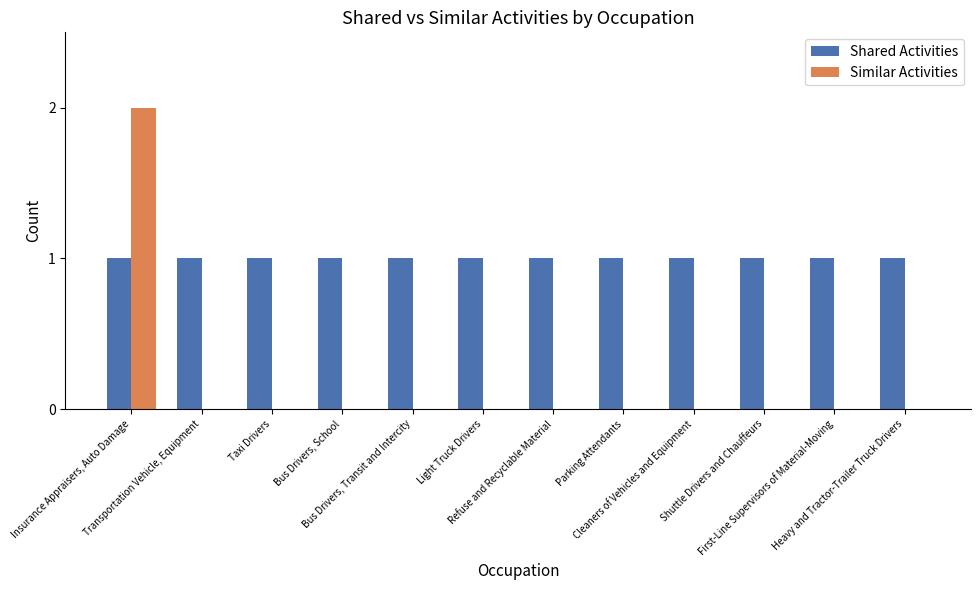

Reading left to right, transcribe all the data shown in this chart.

Shared Activities: Insurance Appraisers, Auto Damage=1	Transportation Vehicle, Equipment=1	Taxi Drivers=1	Bus Drivers, School=1	Bus Drivers, Transit and Intercity=1	Light Truck Drivers=1	Refuse and Recyclable Material=1	Parking Attendants=1	Cleaners of Vehicles and Equipment=1	Shuttle Drivers and Chauffeurs=1	First-Line Supervisors of Material-Moving=1	Heavy and Tractor-Trailer Truck Drivers=1
Similar Activities: Insurance Appraisers, Auto Damage=2	Transportation Vehicle, Equipment=0	Taxi Drivers=0	Bus Drivers, School=0	Bus Drivers, Transit and Intercity=0	Light Truck Drivers=0	Refuse and Recyclable Material=0	Parking Attendants=0	Cleaners of Vehicles and Equipment=0	Shuttle Drivers and Chauffeurs=0	First-Line Supervisors of Material-Moving=0	Heavy and Tractor-Trailer Truck Drivers=0